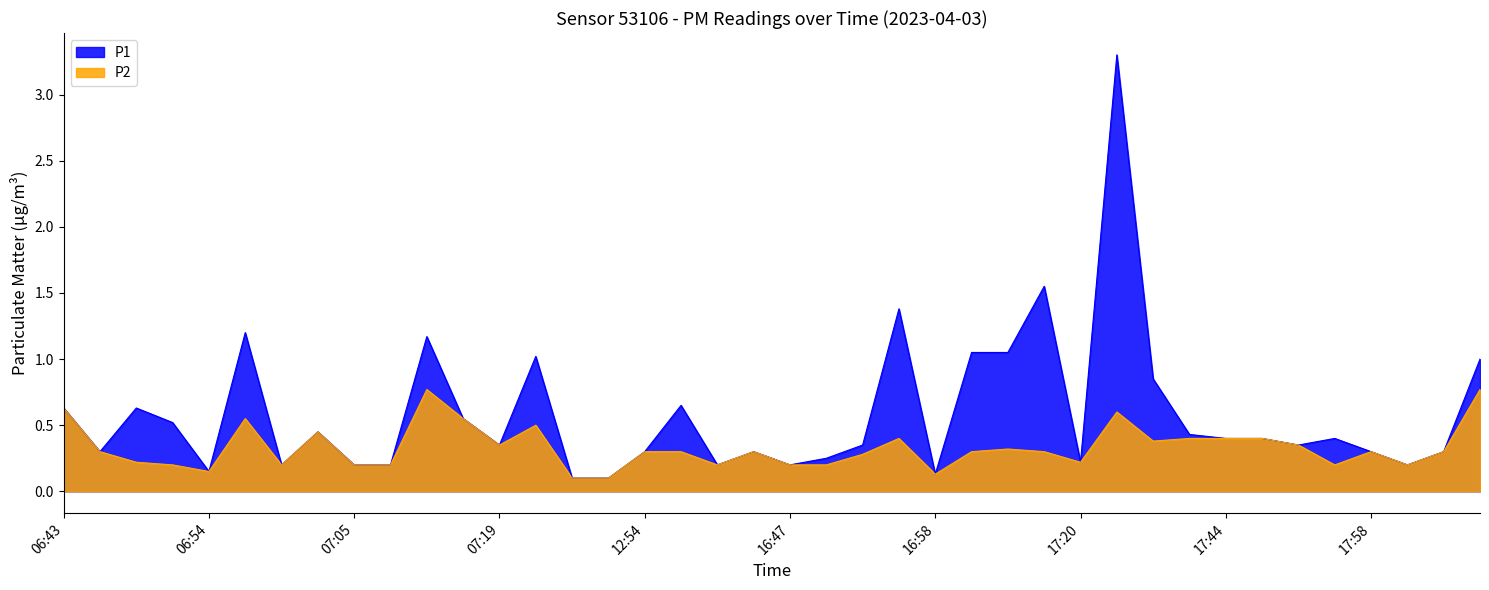

List the series in order of their peak value, lowest first.

P2, P1